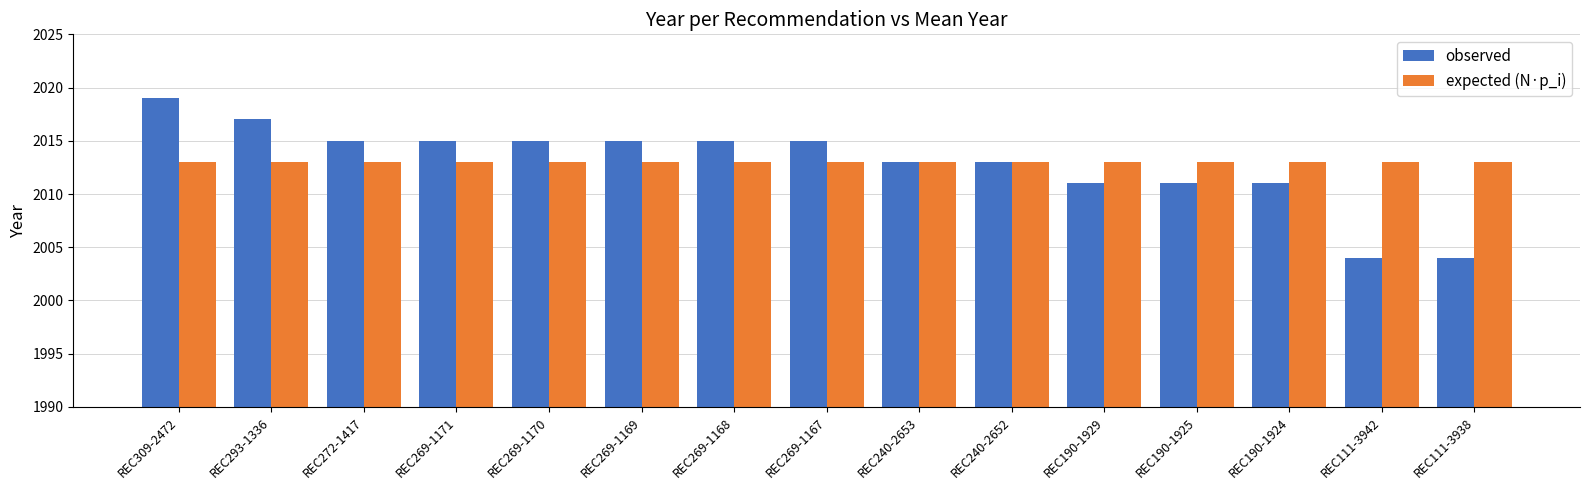

Rank the series by their maximum value, from lowest to highest.

expected (N·p_i), observed